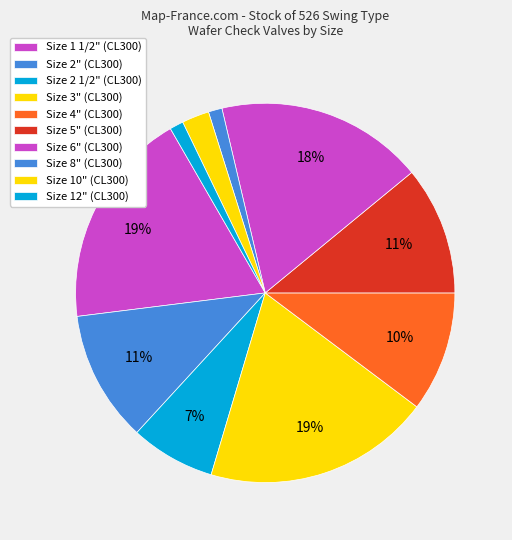

What is the smallest slice in the pie chart?

8"